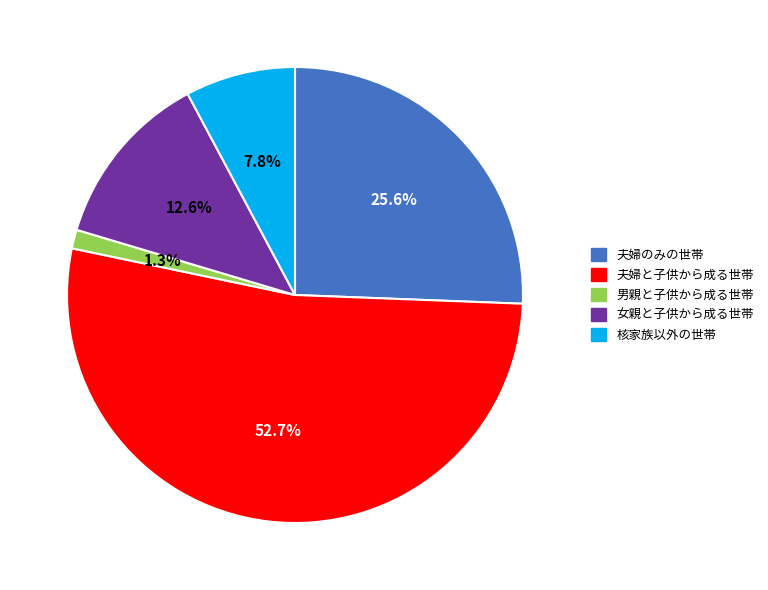

Count the number of slices in the pie.

5